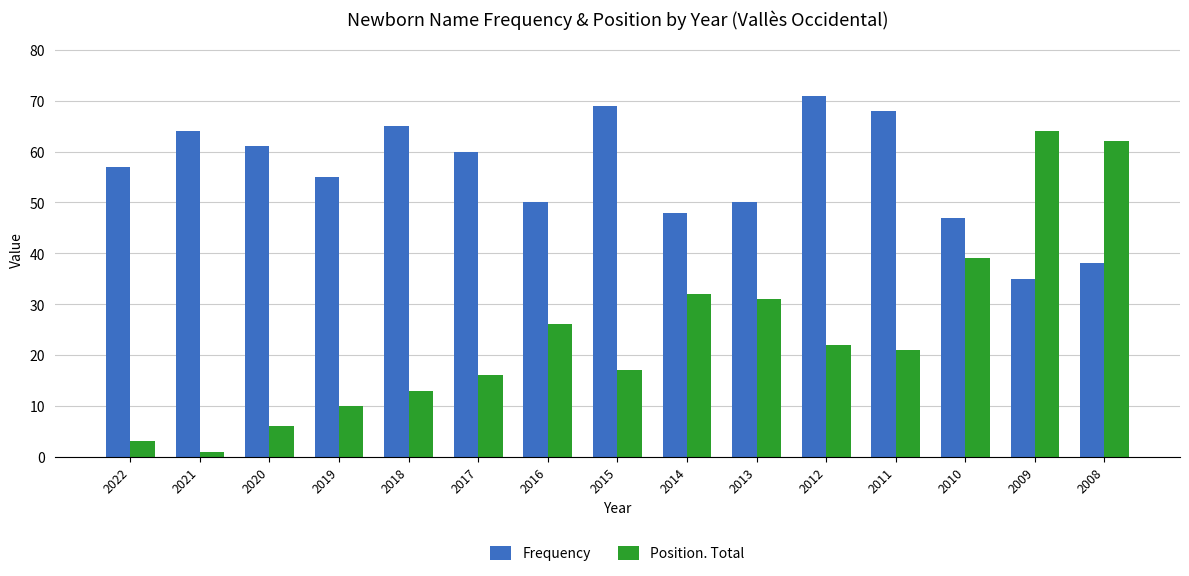

What is the lowest value of the Frequency series?

35